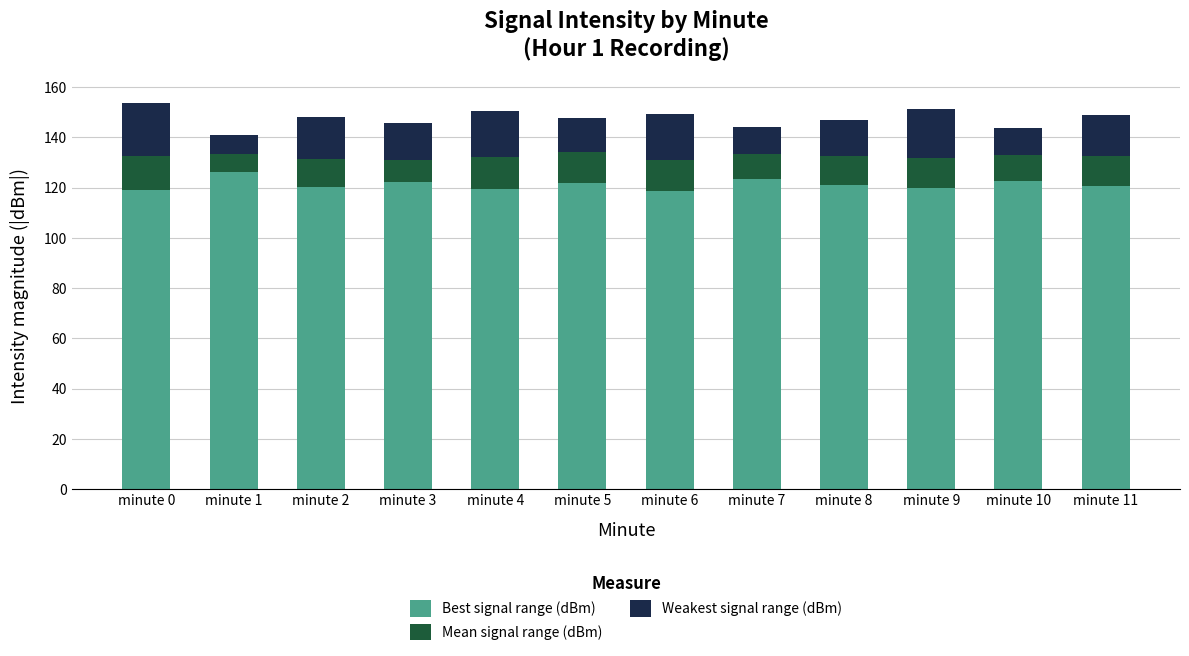

What is the average value of the Best signal range (dBm) series?

121.2